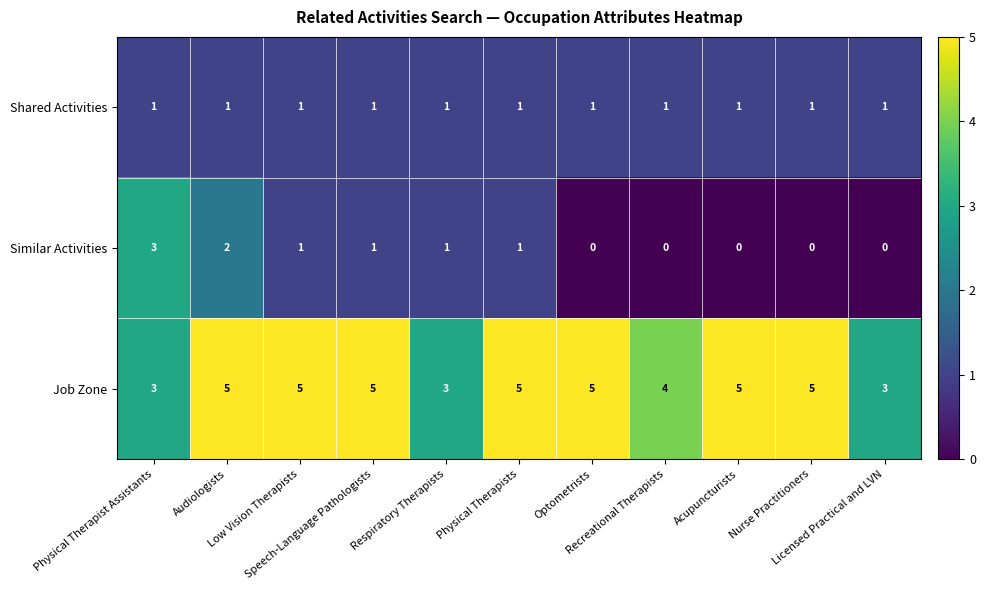

What is the highest value of the Similar Activities series?

3